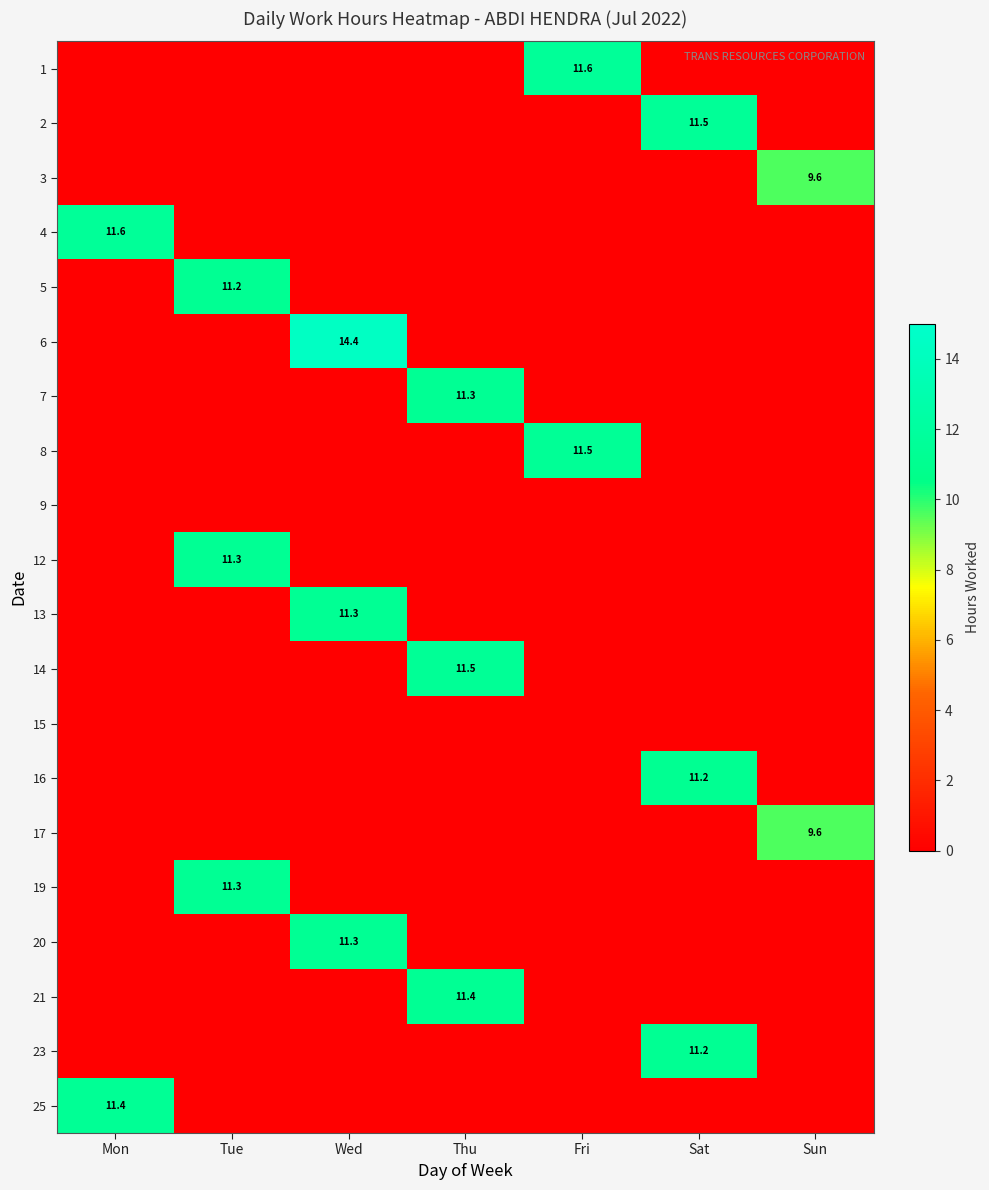

Read the 7 value at Thu.

11.3